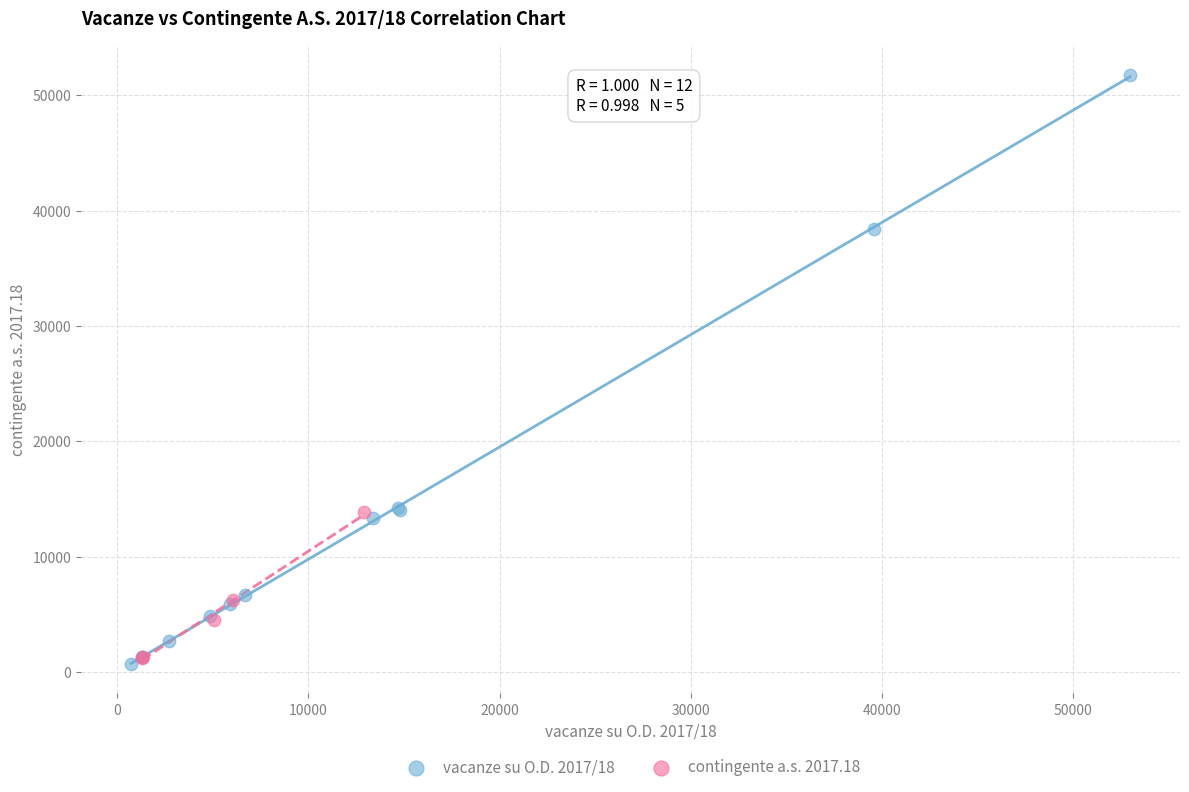

Which series contains the highest Y value?

vacanze su O.D. 2017/18